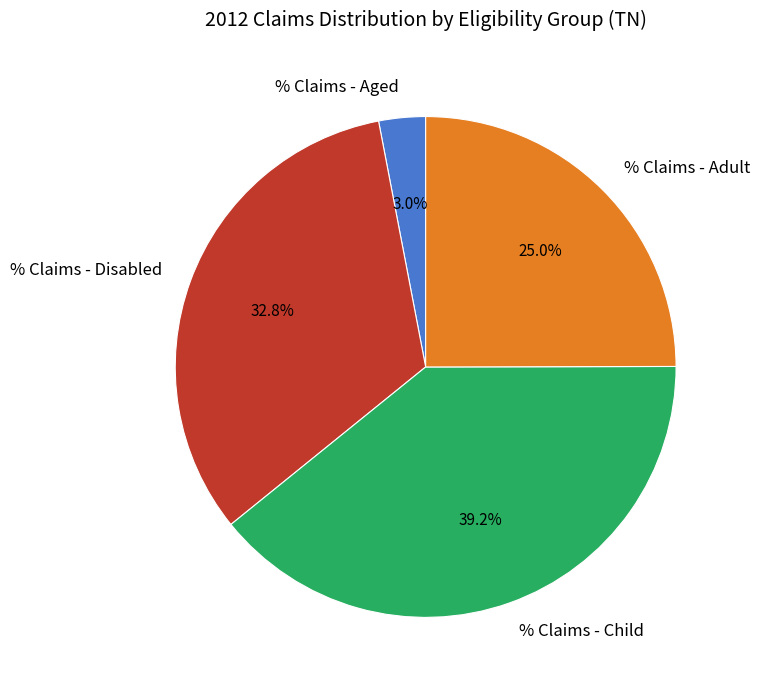

To the nearest percent, what percentage of the pie is % Claims - Disabled?

33%